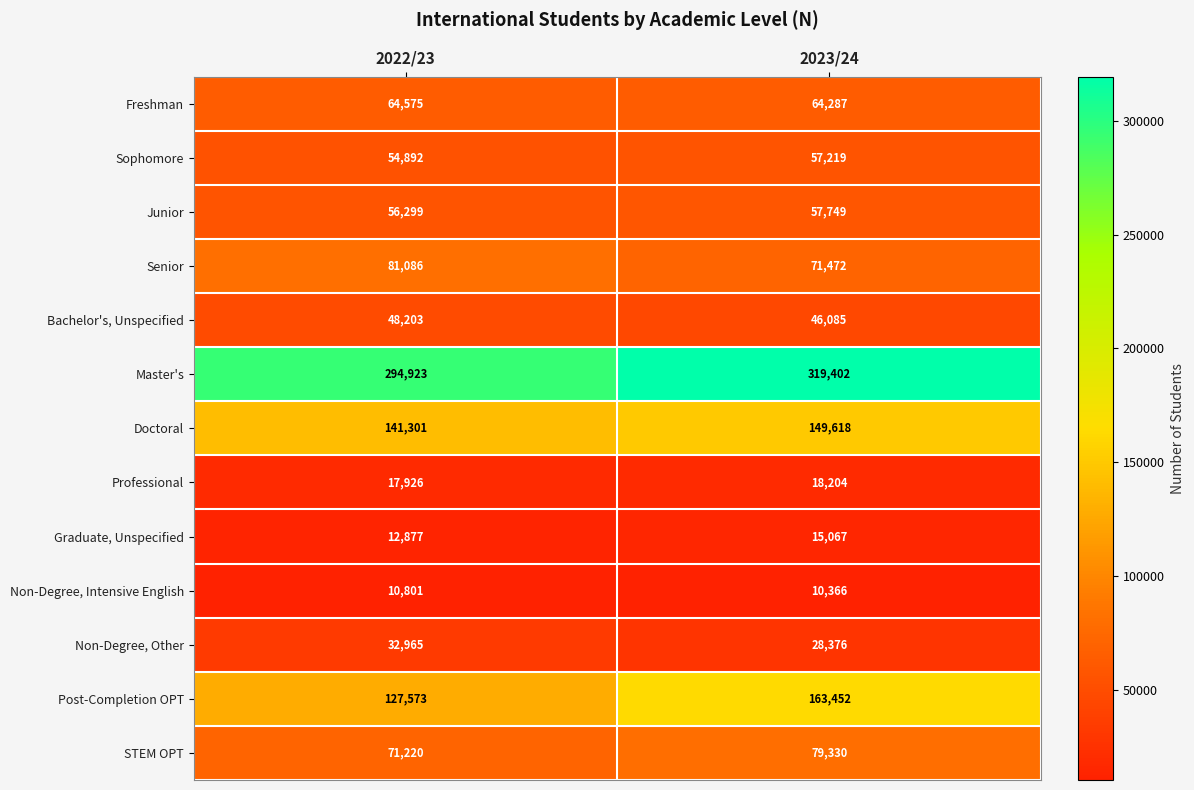

Between 2022/23 and 2023/24, which series saw the biggest shift?

Post-Completion OPT